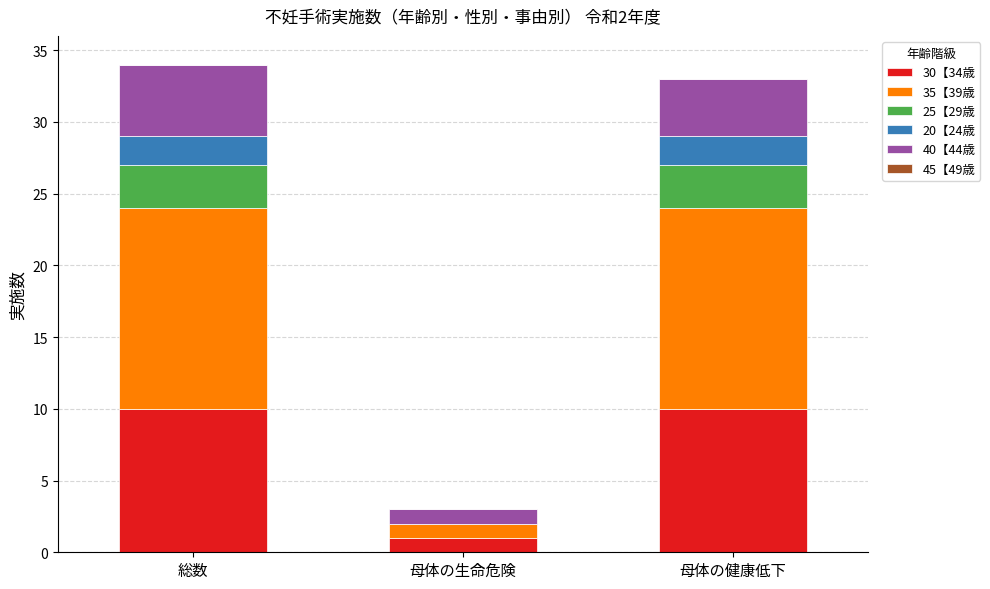

Reading left to right, list the values for the 30【34歳 series.

総数=10	母体の生命危険=1	母体の健康低下=10